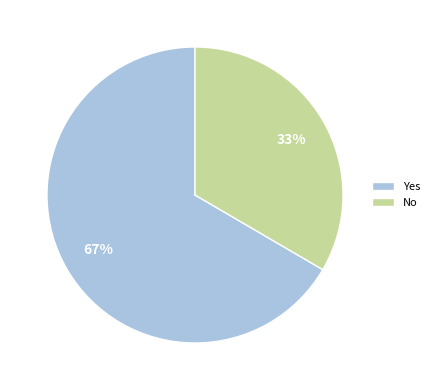

Which category has the smallest portion of the pie?

No